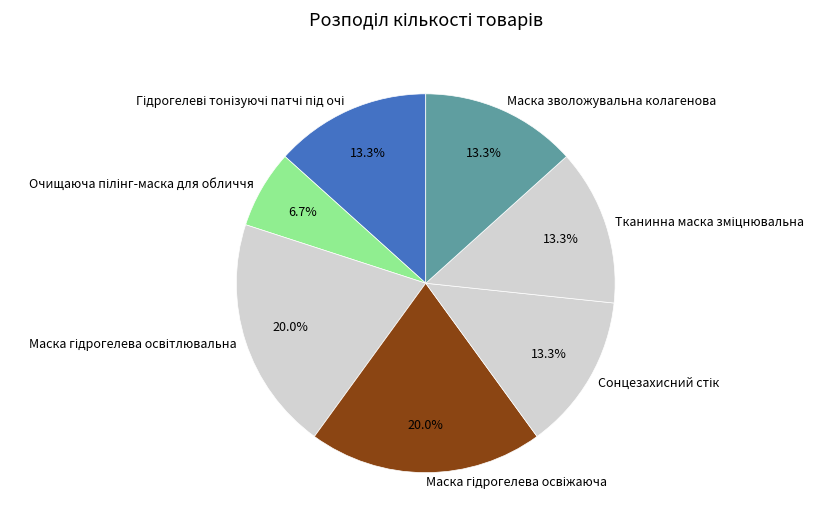

Is Маска зволожувальна колагенова the majority of the pie?

No